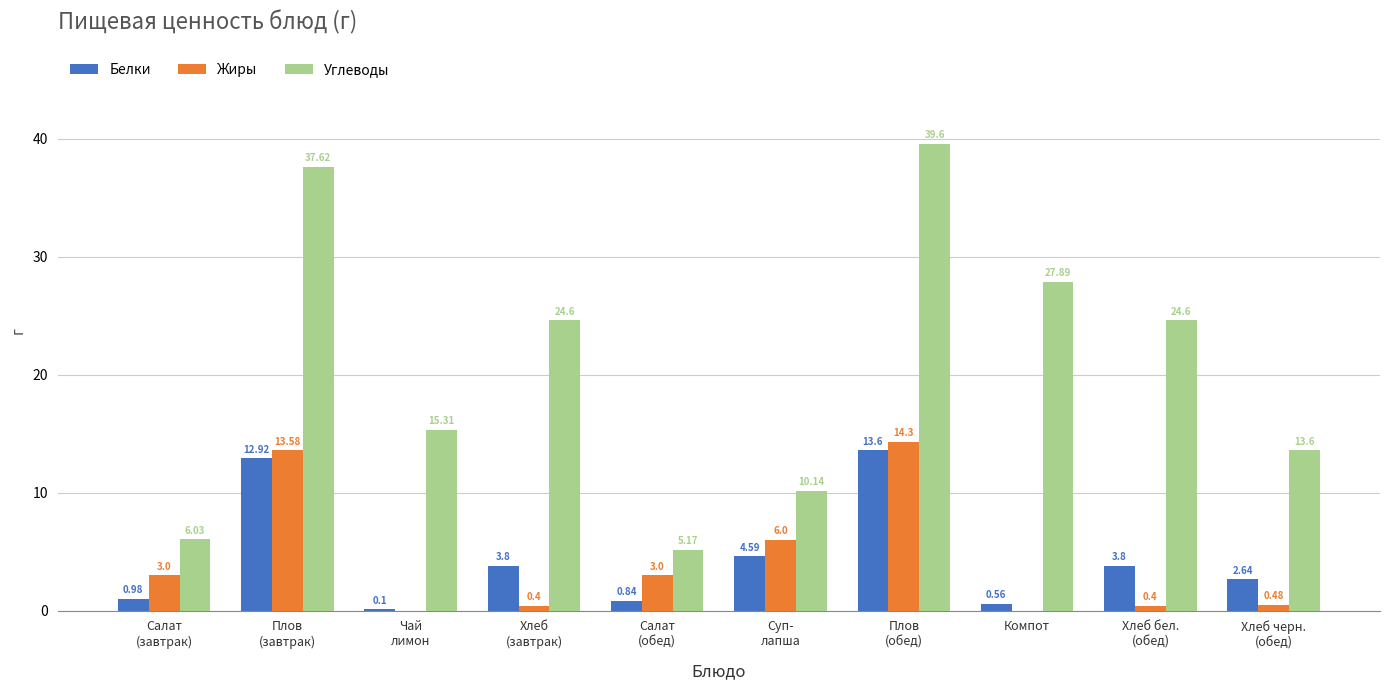

What is the sum of all Белки values?

43.8